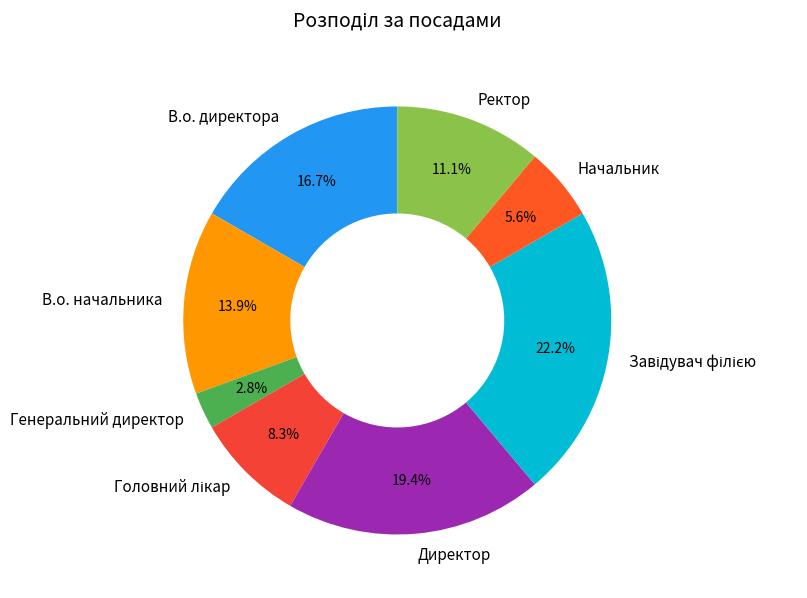

What percentage do В.о. начальника and Генеральний директор together represent?

16.7%